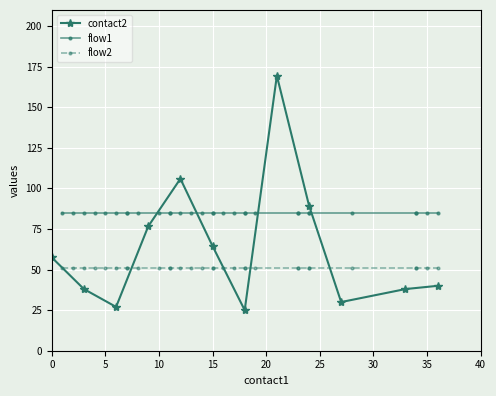

Is it true that contact2 equals 64.5 at 15?

True